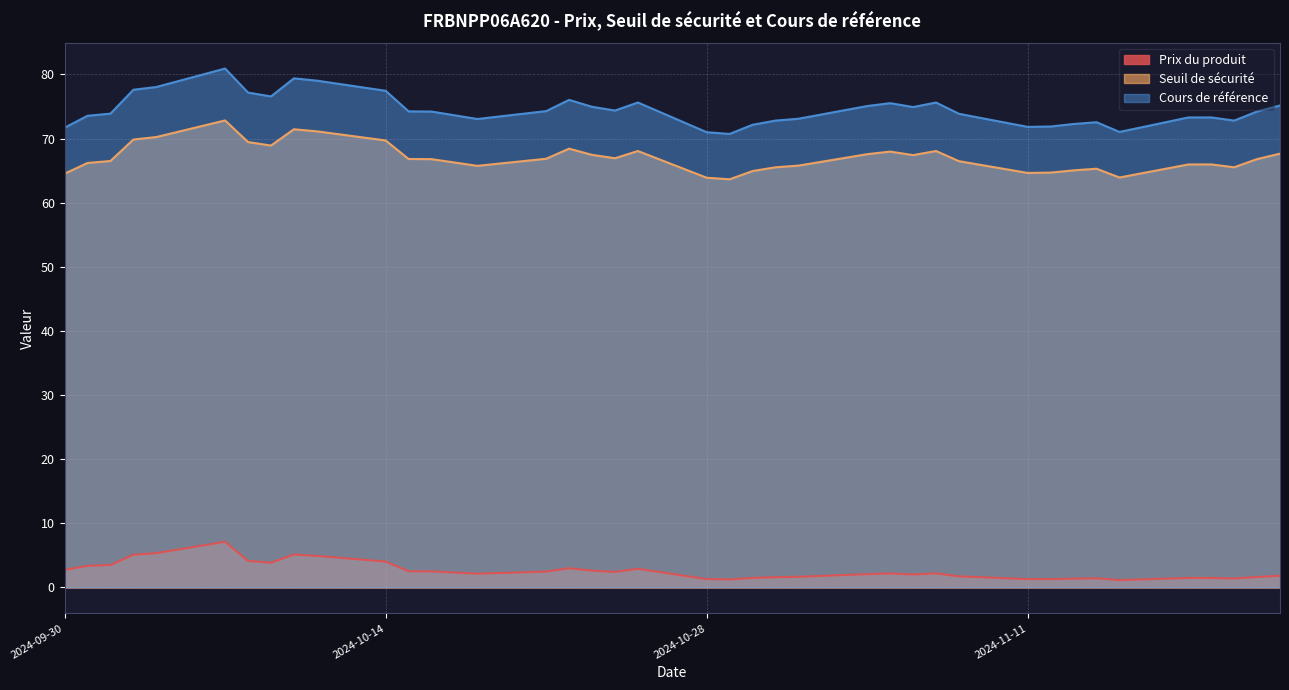

Reading left to right, list all the values displayed in this chart.

Prix du produit: 2024-11-22=1.8	2024-11-21=1.6	2024-11-20=1.4	2024-11-19=1.5	2024-11-18=1.5	2024-11-15=1.2	2024-11-14=1.4	2024-11-13=1.4	2024-11-12=1.3	2024-11-11=1.3	2024-11-08=1.7	2024-11-07=2.2	2024-11-06=2.0	2024-11-05=2.2	2024-11-04=2.1	2024-11-01=1.7	2024-10-31=1.6	2024-10-30=1.5	2024-10-29=1.3	2024-10-28=1.3	2024-10-25=2.9	2024-10-24=2.4	2024-10-23=2.6	2024-10-22=3.0	2024-10-21=2.5	2024-10-18=2.1	2024-10-16=2.5	2024-10-15=2.5	2024-10-14=4.0	2024-10-11=4.9	2024-10-10=5.1	2024-10-09=3.9	2024-10-08=4.2	2024-10-07=7.1	2024-10-04=5.4	2024-10-03=5.1	2024-10-02=3.5	2024-10-01=3.4	2024-09-30=2.7
Seuil de sécurité: 2024-11-22=67.7	2024-11-21=66.8	2024-11-20=65.5	2024-11-19=66.0	2024-11-18=66.0	2024-11-15=63.9	2024-11-14=65.3	2024-11-13=65.1	2024-11-12=64.7	2024-11-11=64.6	2024-11-08=66.5	2024-11-07=68.1	2024-11-06=67.4	2024-11-05=68.0	2024-11-04=67.6	2024-11-01=65.8	2024-10-31=65.5	2024-10-30=64.9	2024-10-29=63.7	2024-10-28=63.9	2024-10-25=68.1	2024-10-24=66.9	2024-10-23=67.5	2024-10-22=68.4	2024-10-21=66.9	2024-10-18=65.8	2024-10-16=66.8	2024-10-15=66.8	2024-10-14=69.7	2024-10-11=71.1	2024-10-10=71.5	2024-10-09=68.9	2024-10-08=69.5	2024-10-07=72.8	2024-10-04=70.2	2024-10-03=69.9	2024-10-02=66.5	2024-10-01=66.2	2024-09-30=64.5
Cours de référence: 2024-11-22=75.2	2024-11-21=74.2	2024-11-20=72.8	2024-11-19=73.3	2024-11-18=73.3	2024-11-15=71.0	2024-11-14=72.6	2024-11-13=72.3	2024-11-12=71.9	2024-11-11=71.8	2024-11-08=73.9	2024-11-07=75.6	2024-11-06=74.9	2024-11-05=75.5	2024-11-04=75.1	2024-11-01=73.1	2024-10-31=72.8	2024-10-30=72.2	2024-10-29=70.7	2024-10-28=71.0	2024-10-25=75.6	2024-10-24=74.4	2024-10-23=75.0	2024-10-22=76.0	2024-10-21=74.3	2024-10-18=73.1	2024-10-16=74.2	2024-10-15=74.2	2024-10-14=77.5	2024-10-11=79.0	2024-10-10=79.4	2024-10-09=76.6	2024-10-08=77.2	2024-10-07=80.9	2024-10-04=78.0	2024-10-03=77.6	2024-10-02=73.9	2024-10-01=73.6	2024-09-30=71.7